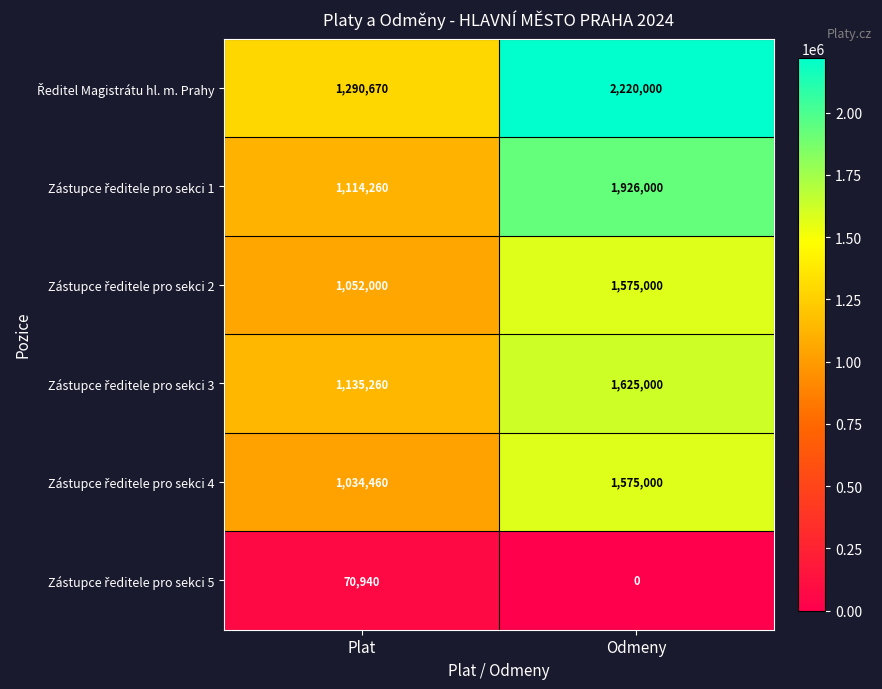

Which category has the highest value across all series?

Odmeny